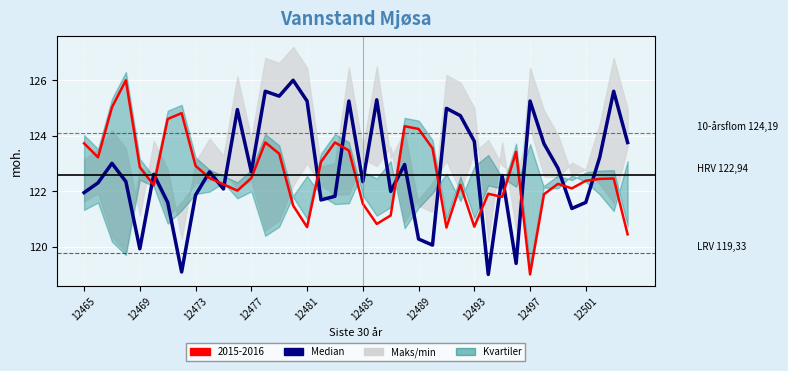

What is the sum of all values?

4912.9